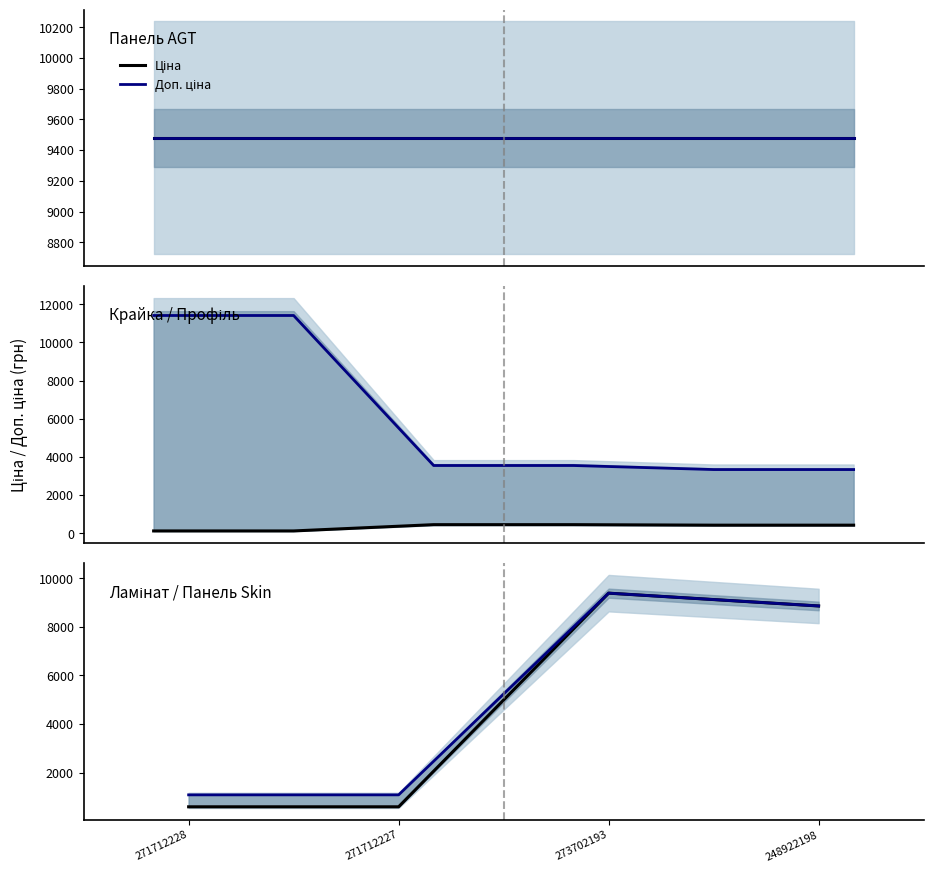

How many data points in Ціна are less than 8856?

2